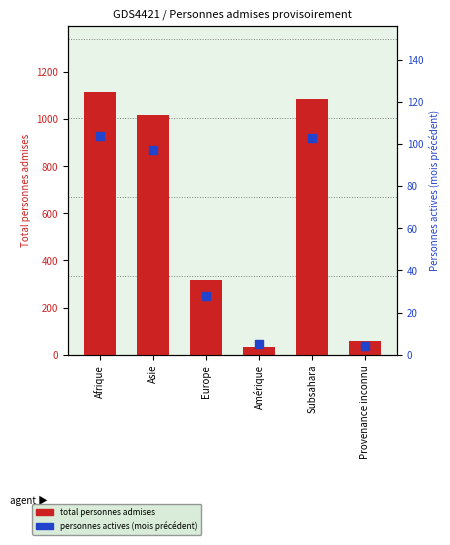

Which series has the largest Y range (max minus min)?

total personnes admises